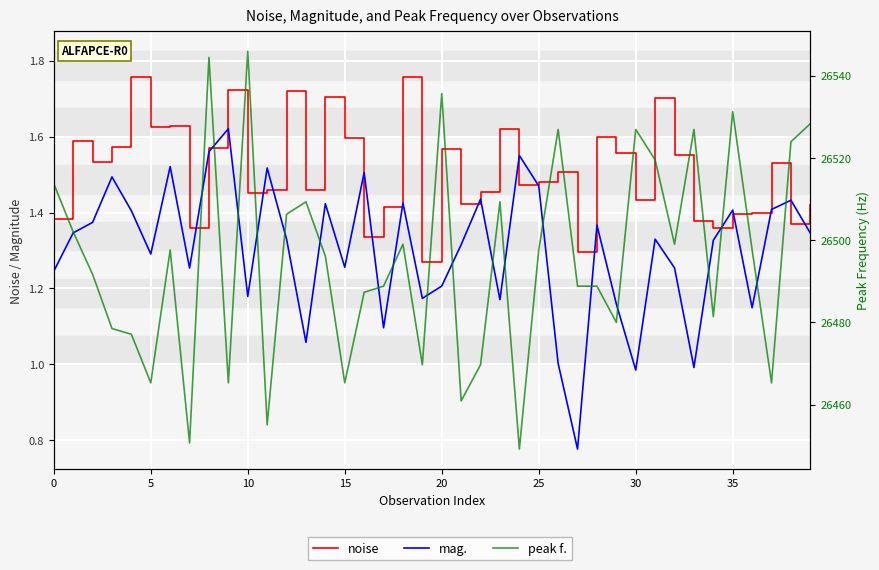

What value does the mag. series have at 12?

1.3